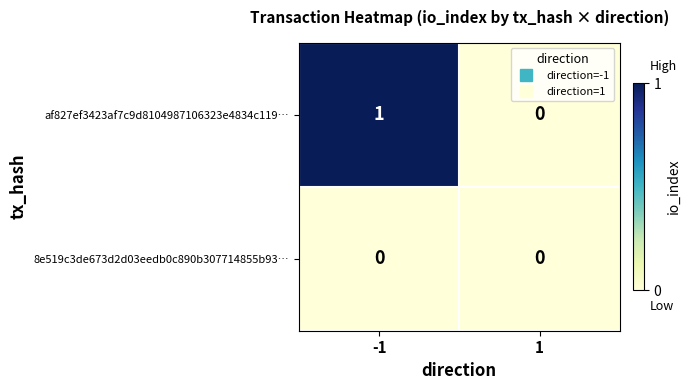

Which series has the largest total across all categories?

af827ef3423af7c9d8104987106323e4834c119…